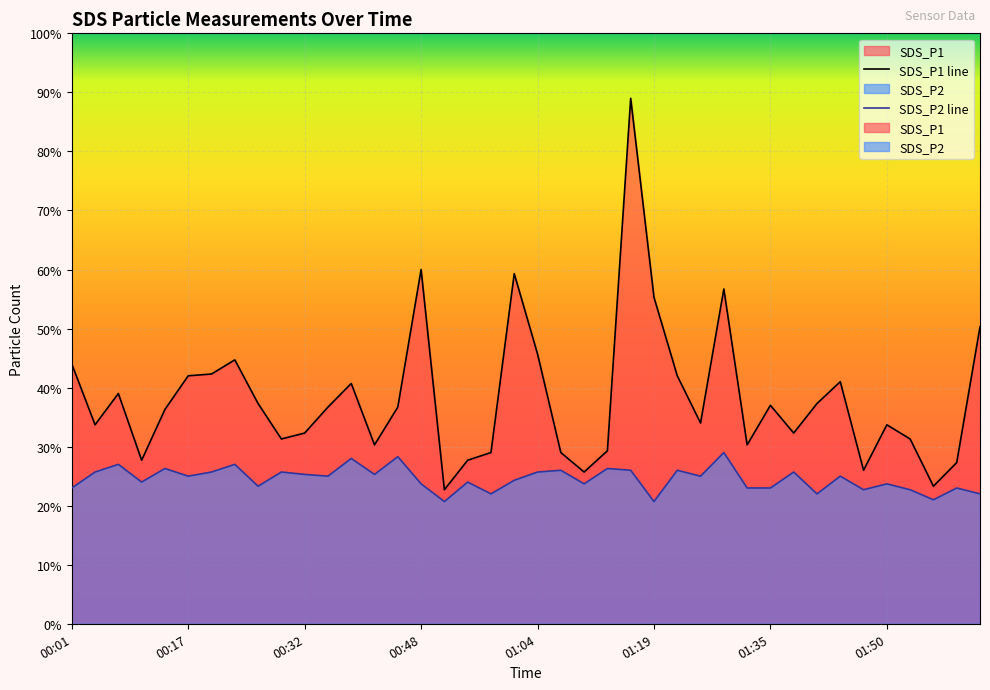

Between 11 and 19, which series saw the biggest shift?

SDS_P1 line